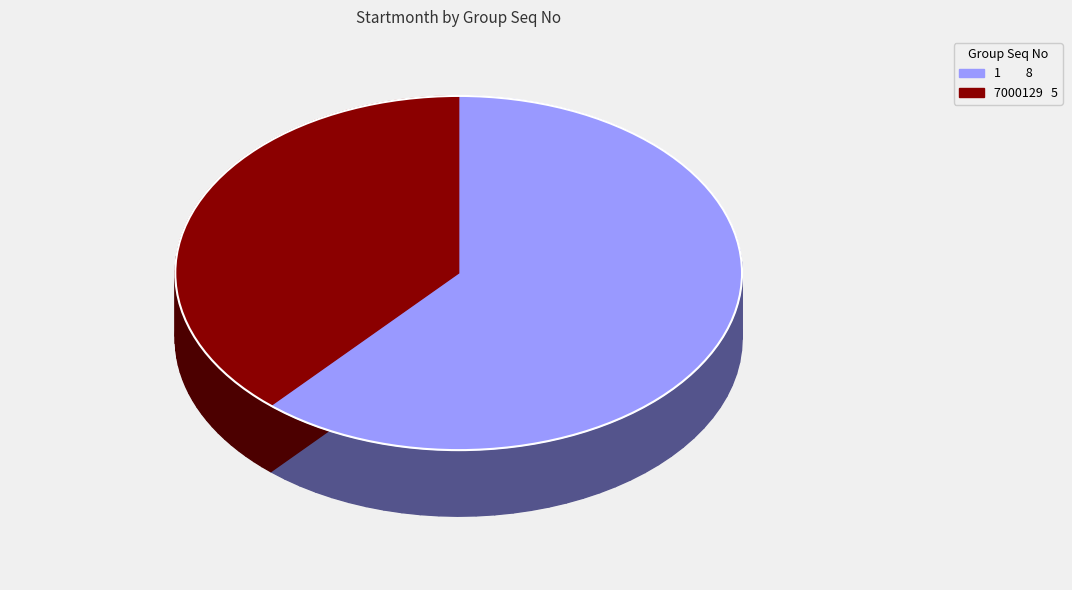

What is the change in value from 1 to 7000129?

-3